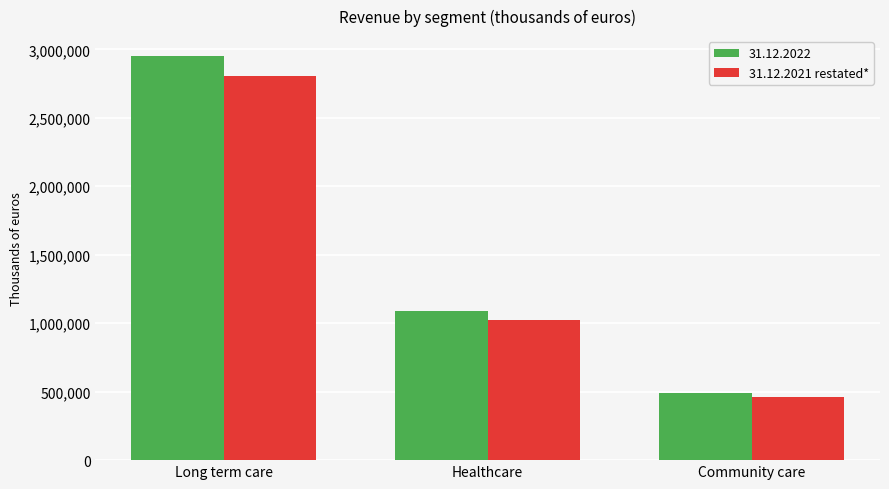

What is the sum of the 31.12.2021 restated* values at Long term care and Healthcare?

3835328